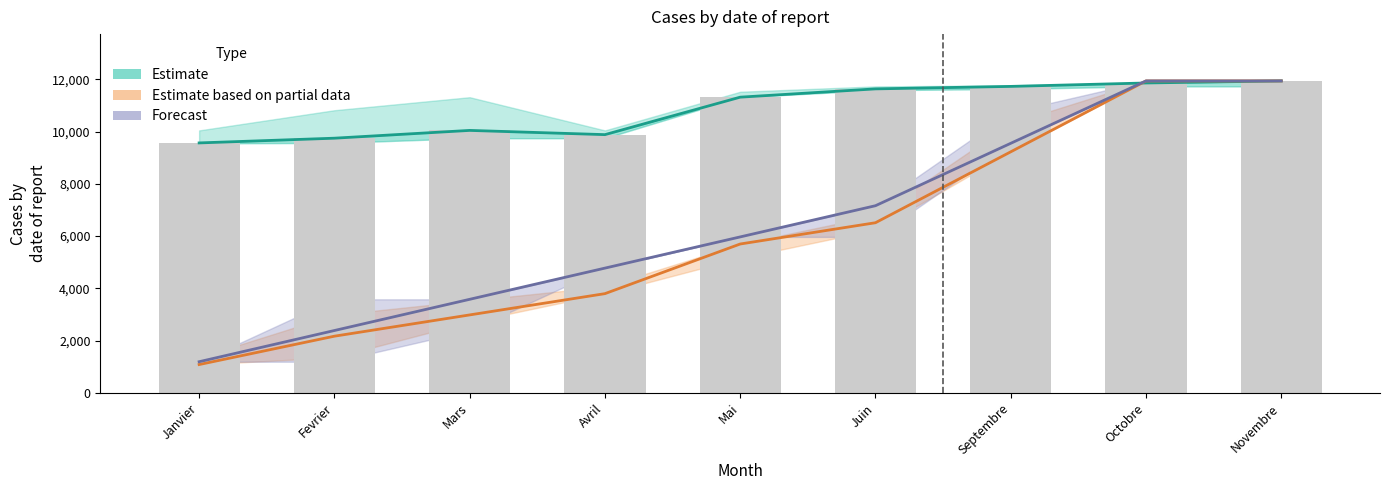

Which series has the largest range (max minus min)?

Estimate based on partial data